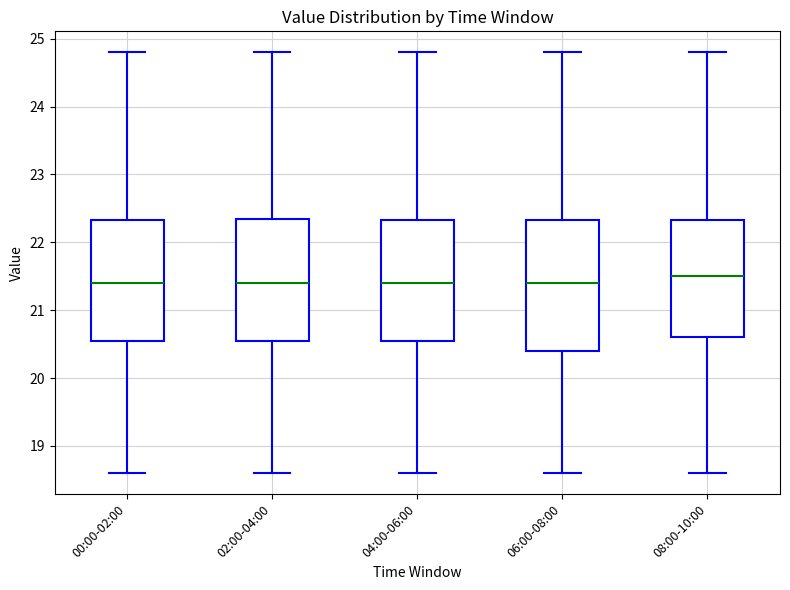

Reading left to right, transcribe this box plot: for each box, give where its median line is, the range the box spans, and where its two whiskers end, as read against the y-axis. The values are not printed on the chart, so give them approximately, as read against the axis.

00:00-02:00: median 21.4, box 20.6 to 22.3, whiskers 18.6 to 24.8
02:00-04:00: median 21.4, box 20.6 to 22.4, whiskers 18.6 to 24.8
04:00-06:00: median 21.4, box 20.6 to 22.3, whiskers 18.6 to 24.8
06:00-08:00: median 21.4, box 20.4 to 22.3, whiskers 18.6 to 24.8
08:00-10:00: median 21.5, box 20.6 to 22.3, whiskers 18.6 to 24.8